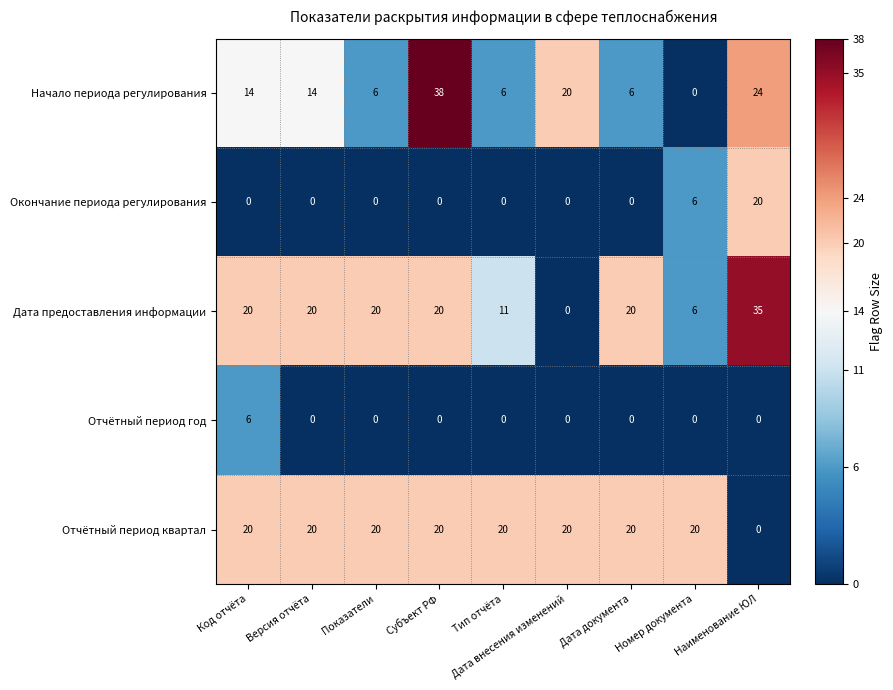

How many categories are shown in the chart?

9